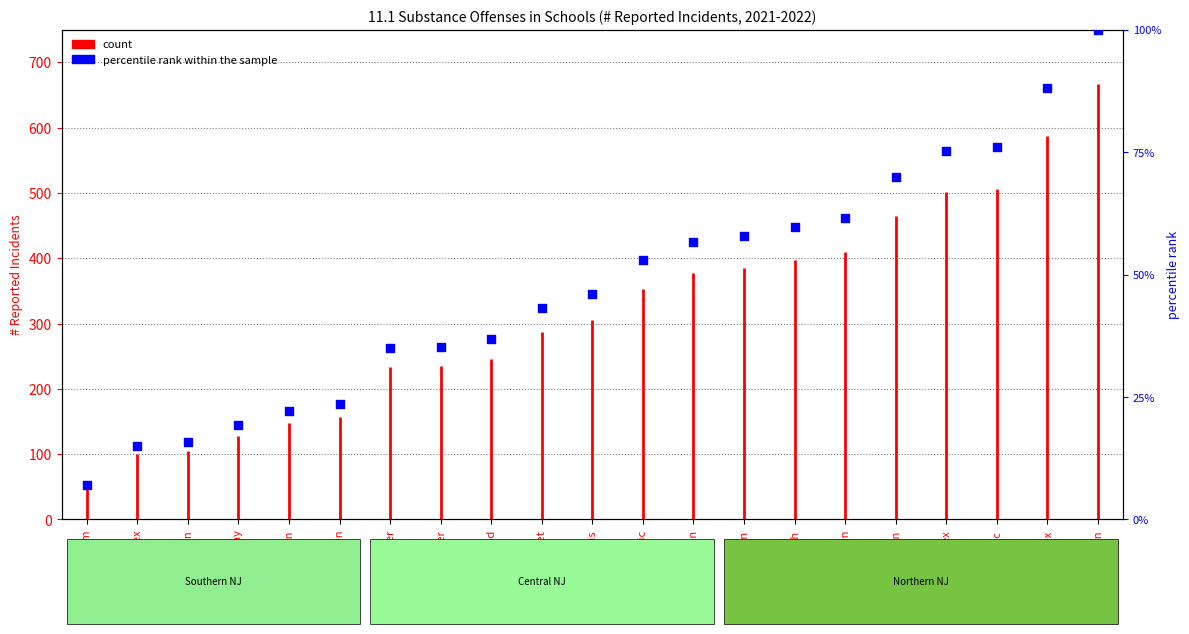

What is the change in value from Hunterdon to Monmouth?

+43.8